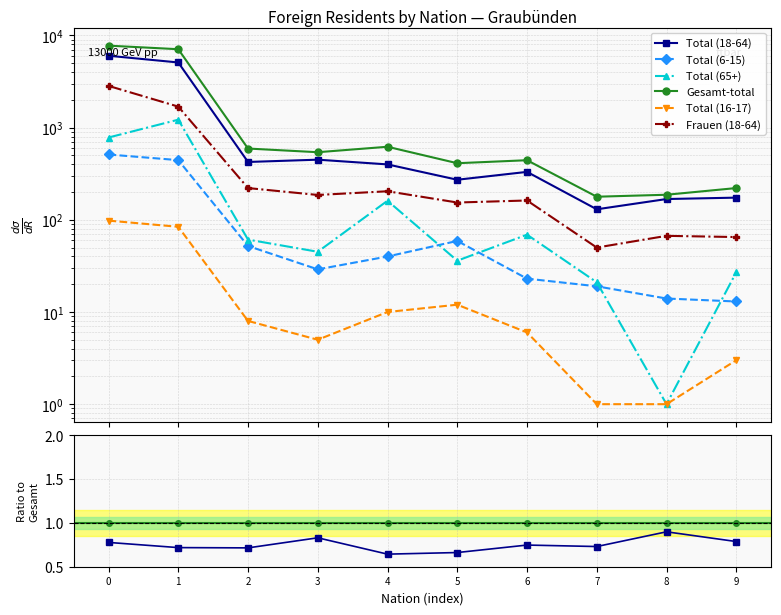

True or false: Gesamt-total and Total (16-17) intersect in this chart.

False